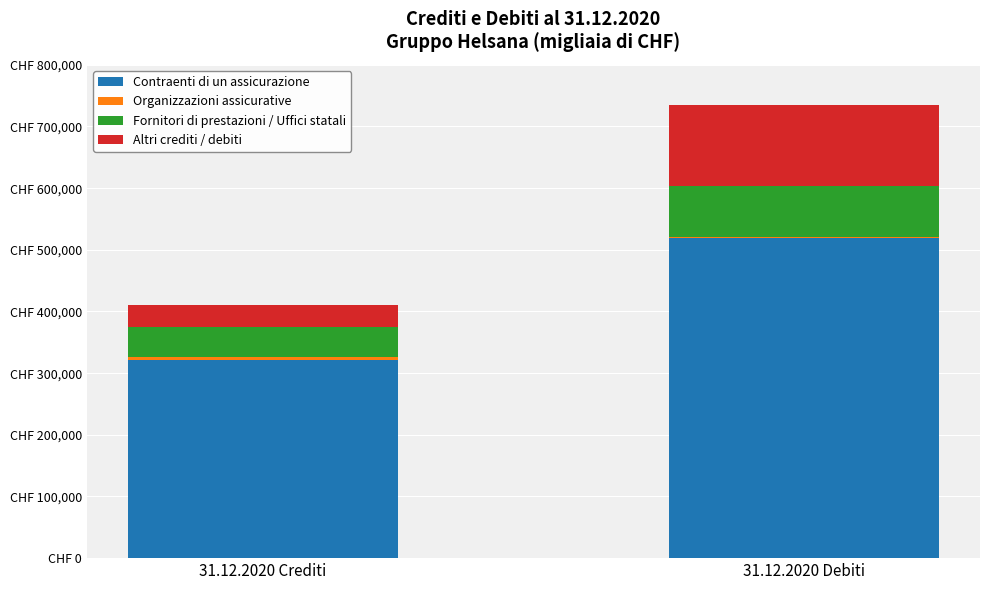

What is the sum of the Fornitori di prestazioni / Uffici statali values at 31.12.2020 Debiti and 31.12.2020 Crediti?

130815